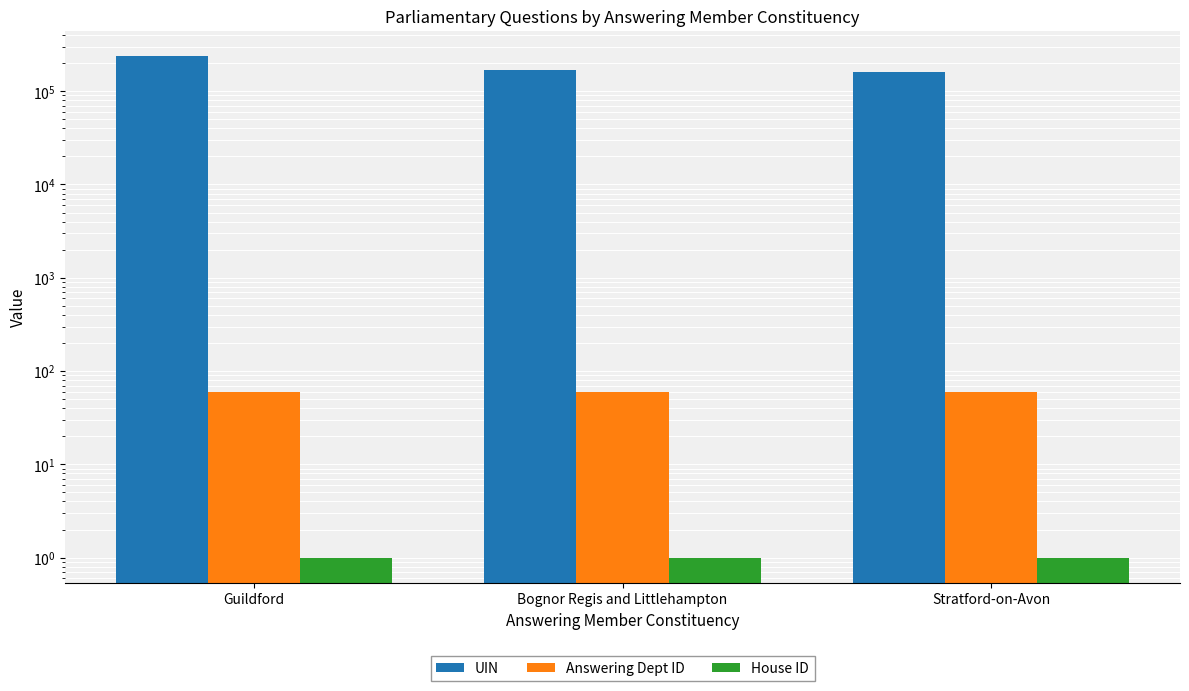

Which category has the highest value across all series?

Guildford